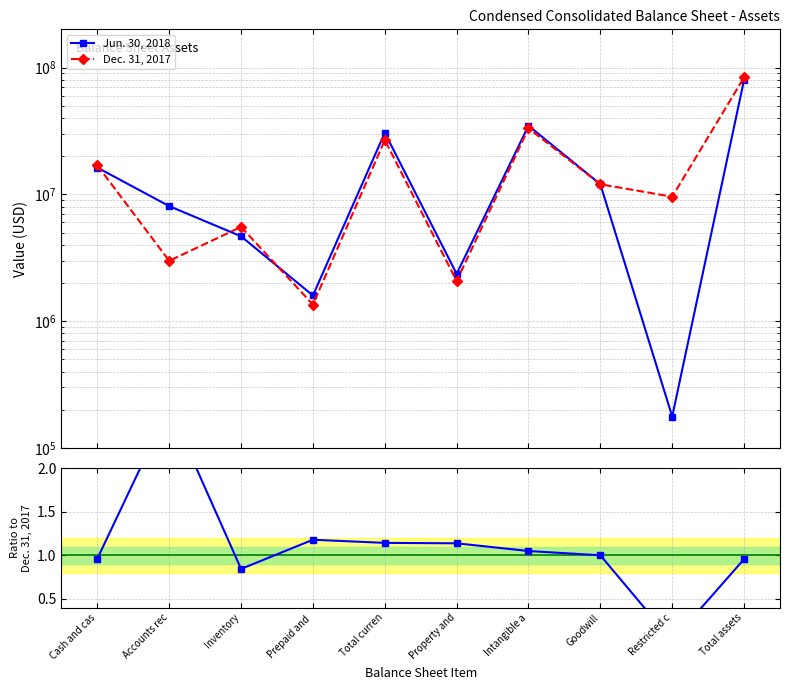

Is the value of Dec. 31, 2017 at Cash and cas greater than the value of Jun. 30, 2018 at Accounts rec?

Yes